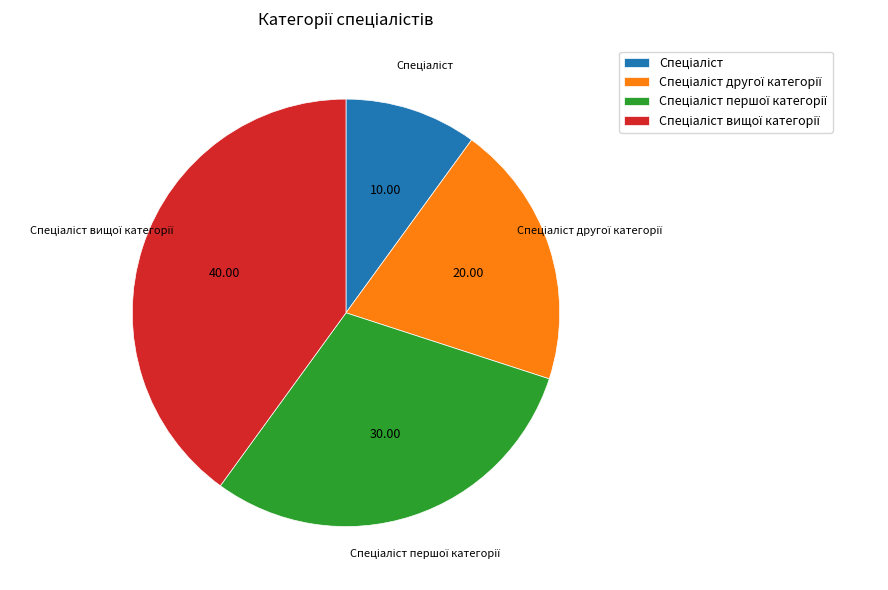

Is there a majority slice in this chart?

No